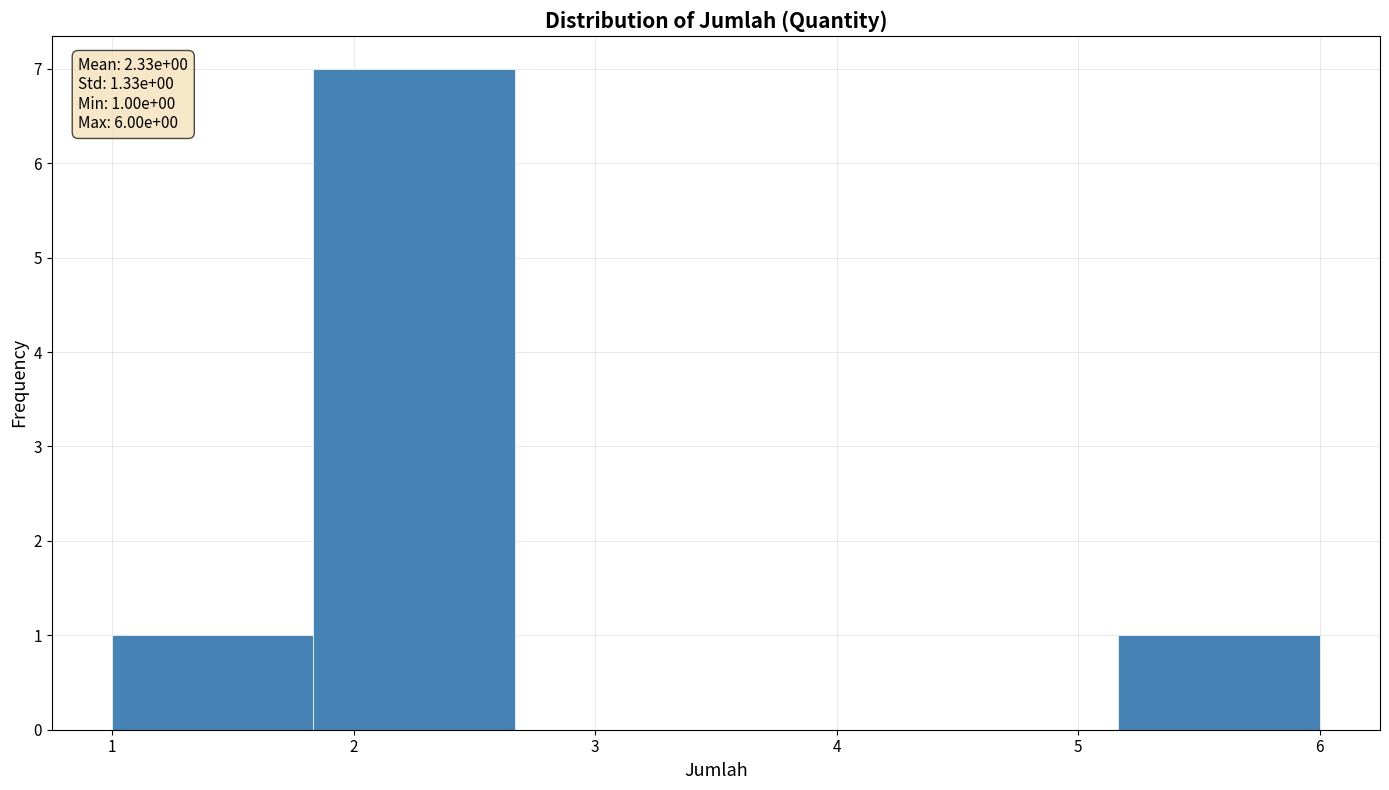

Which range on the x-axis has the tallest bar?

1.8 to 2.7